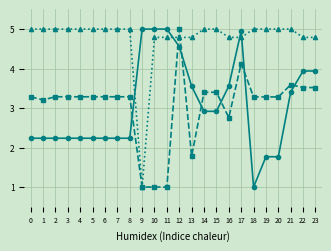

At which category is the sum across all series the highest?

12